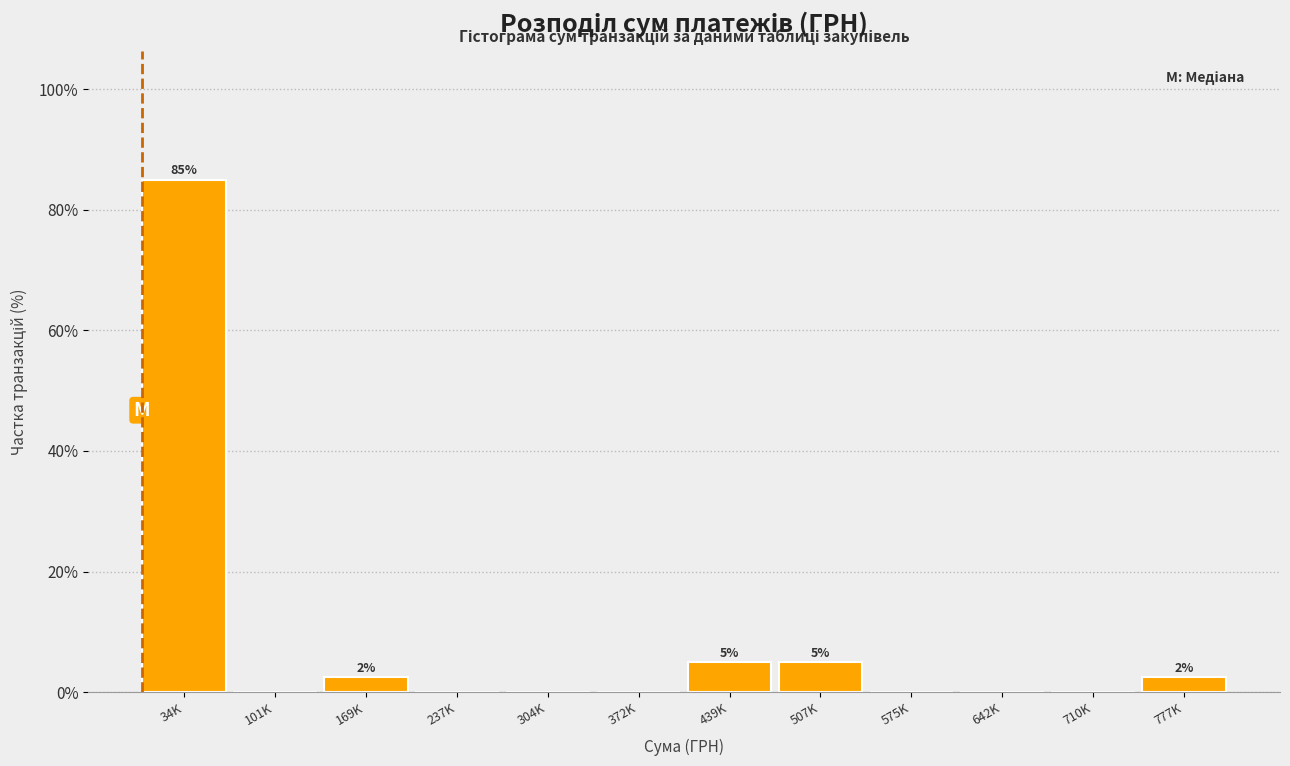

Reading left to right, what are all the values shown in this chart?

34K=85.0	101K=0.0	169K=2.5	237K=0.0	304K=0.0	372K=0.0	439K=5.0	507K=5.0	575K=0.0	642K=0.0	710K=0.0	777K=2.5